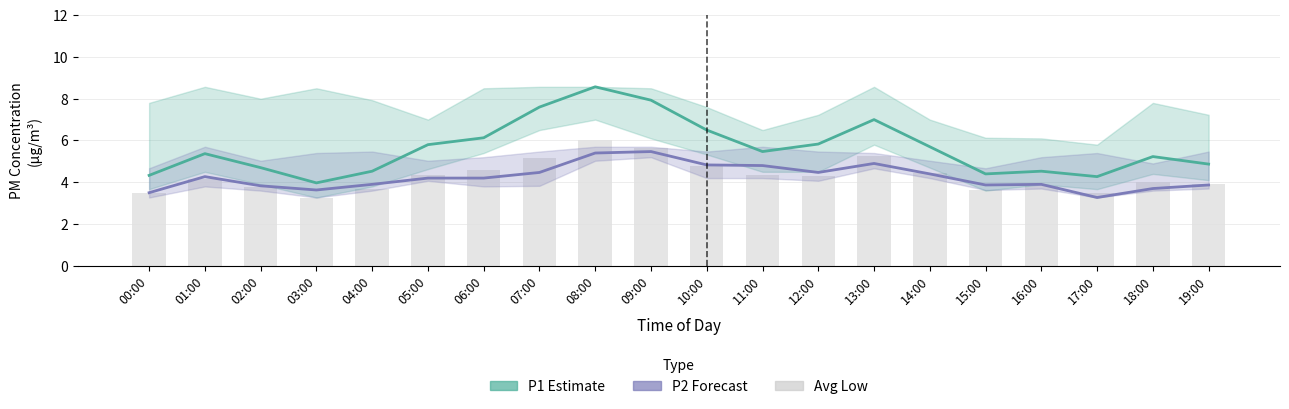

The P1 (Estimate) series shows 5.8 at 05:00. True or false?

True